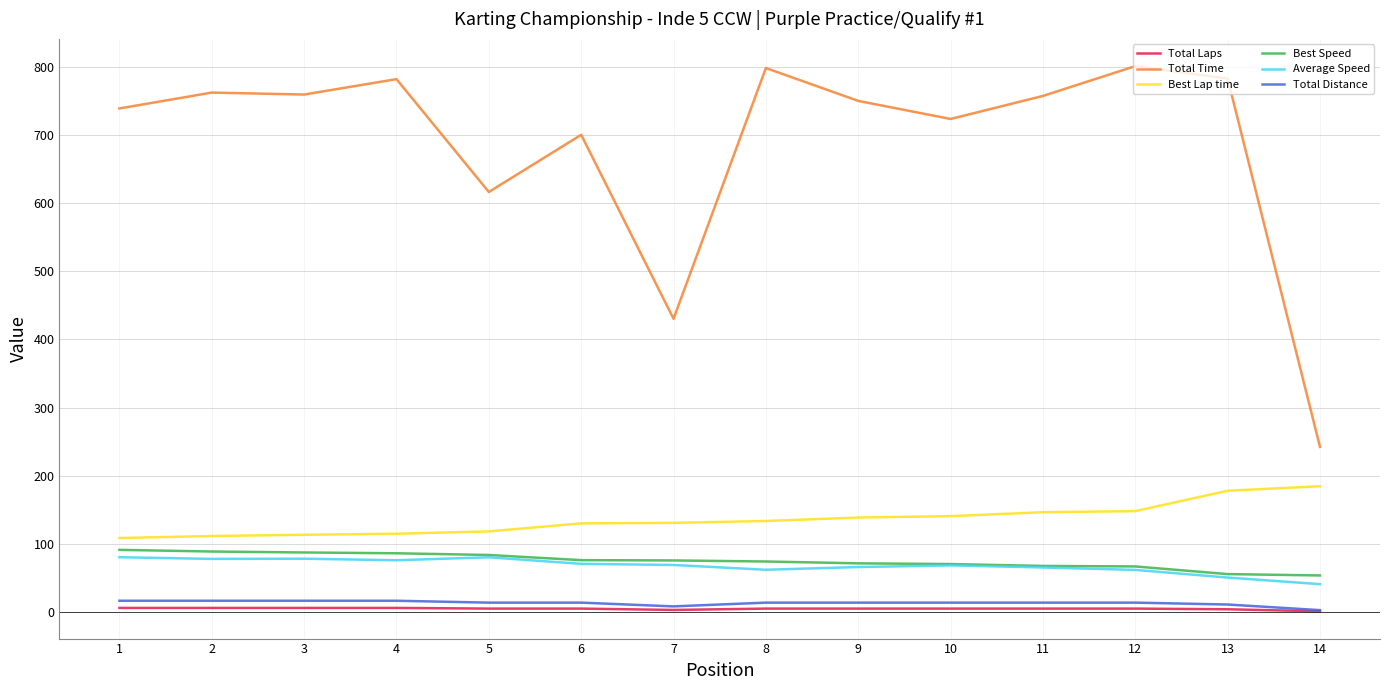

True or false: Best Speed and Total Time intersect in this chart.

False